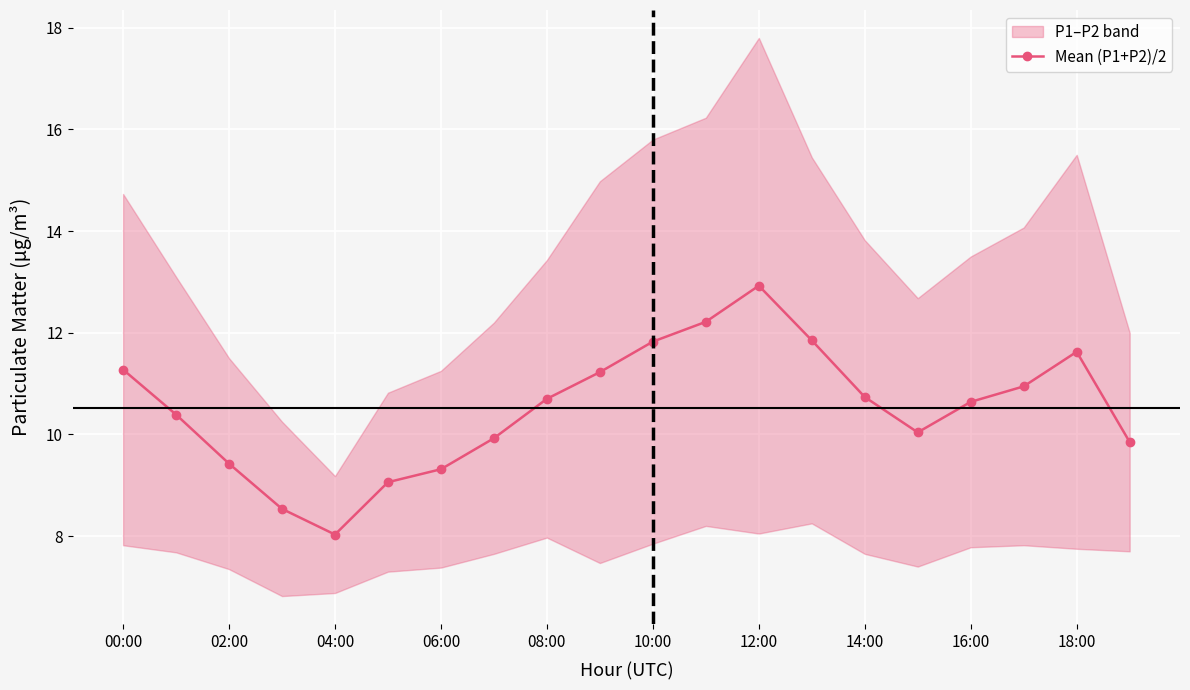

The Mean (P1+P2)/2 series shows 16.0 at 18:00. True or false?

False